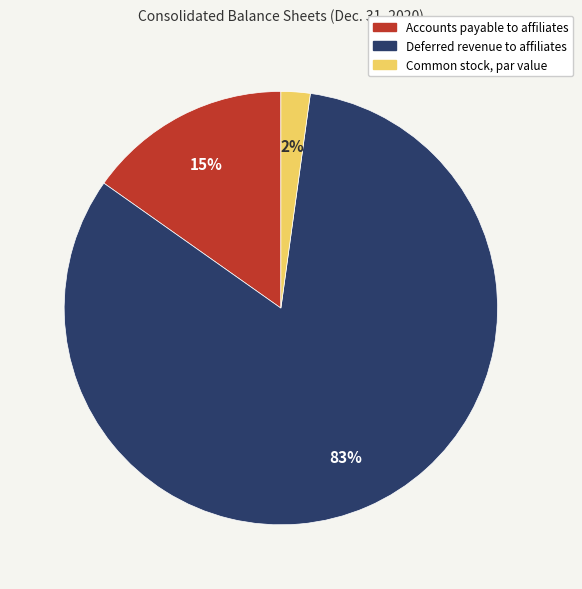

Rank the categories by value from highest to lowest.

Deferred revenue to affiliates, Accounts payable to affiliates, Common stock, par value